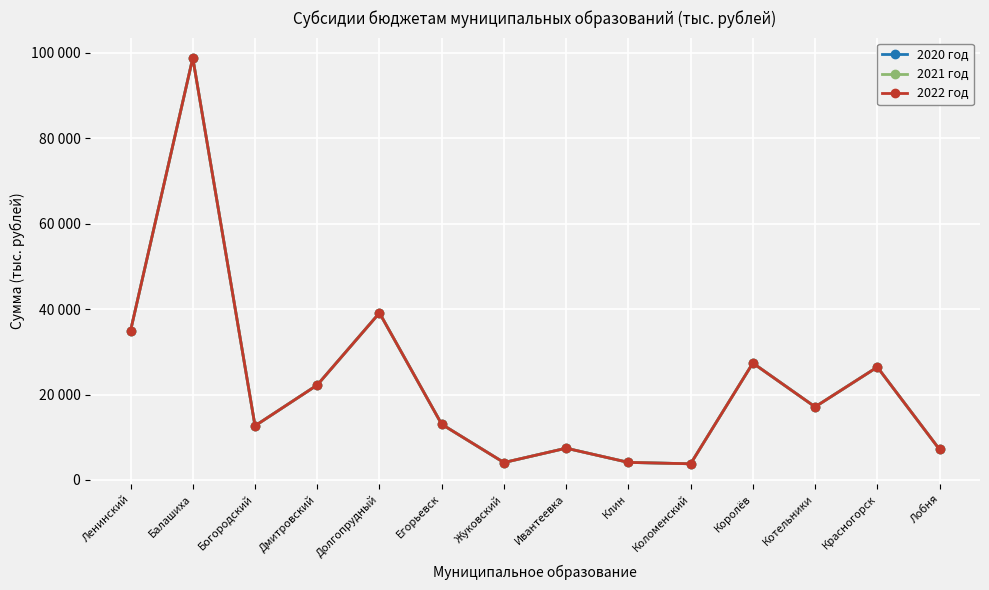

Rank the series by their maximum value, from lowest to highest.

2020 год, 2021 год, 2022 год